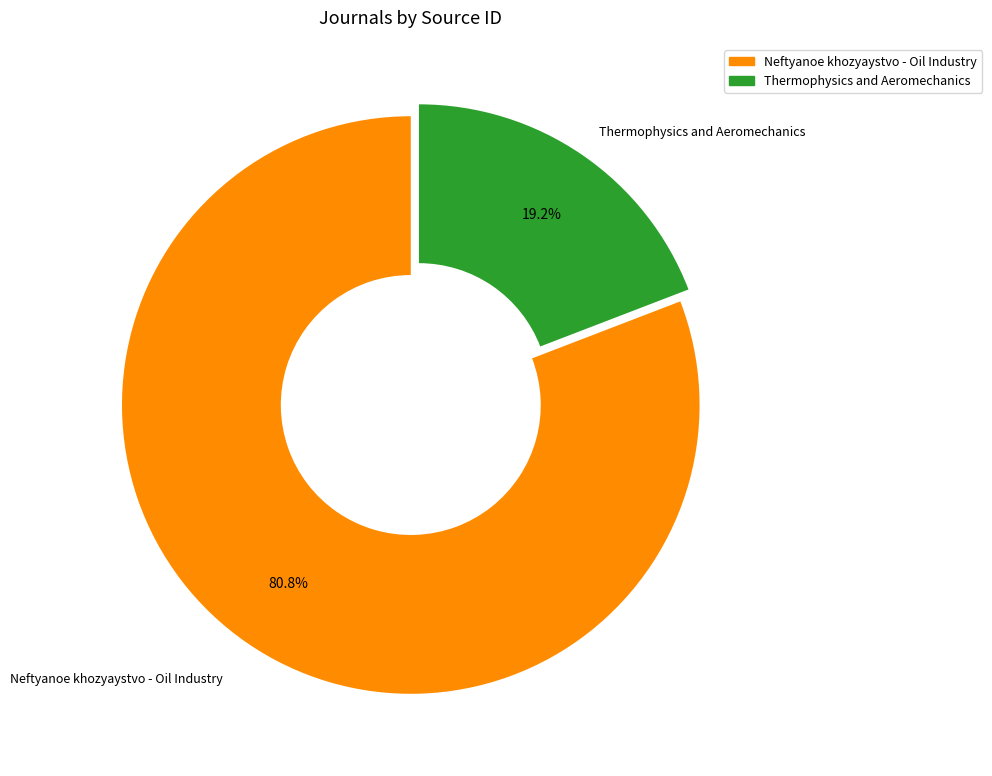

To the nearest percent, what is the difference between the Neftyanoe khozyaystvo - Oil Industry and Thermophysics and Aeromechanics slice percentages?

62%